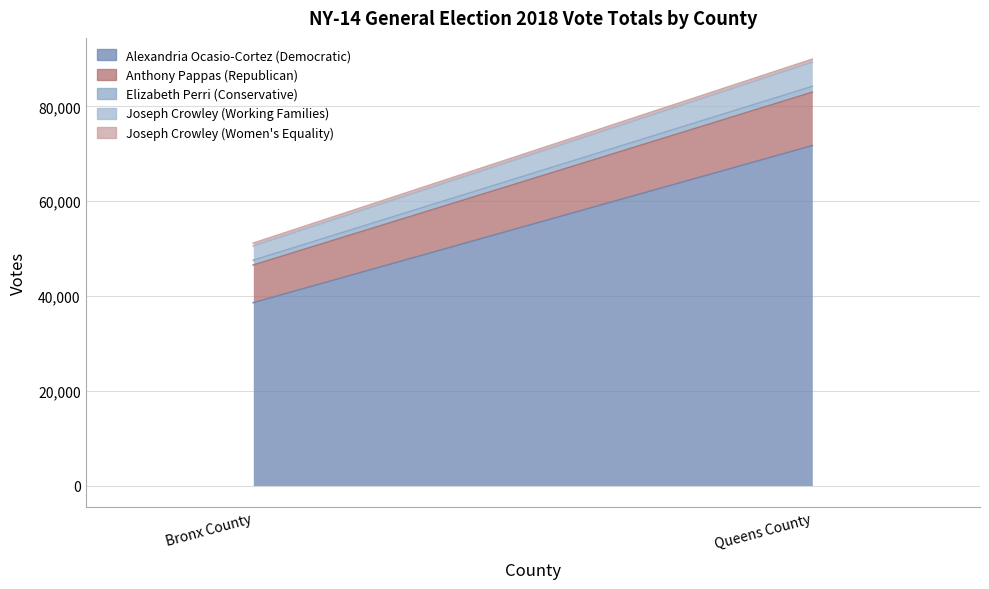

Rank the series by their maximum value, from lowest to highest.

Joseph Crowley (Women's Equality), Elizabeth Perri (Conservative), Joseph Crowley (Working Families), Anthony Pappas (Republican), Alexandria Ocasio-Cortez (Democratic)